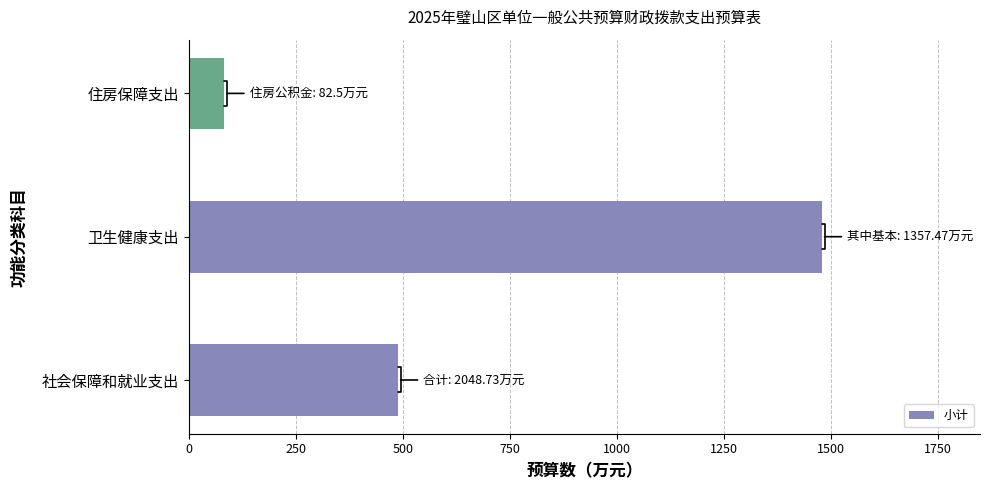

What is the smallest value displayed?

82.5